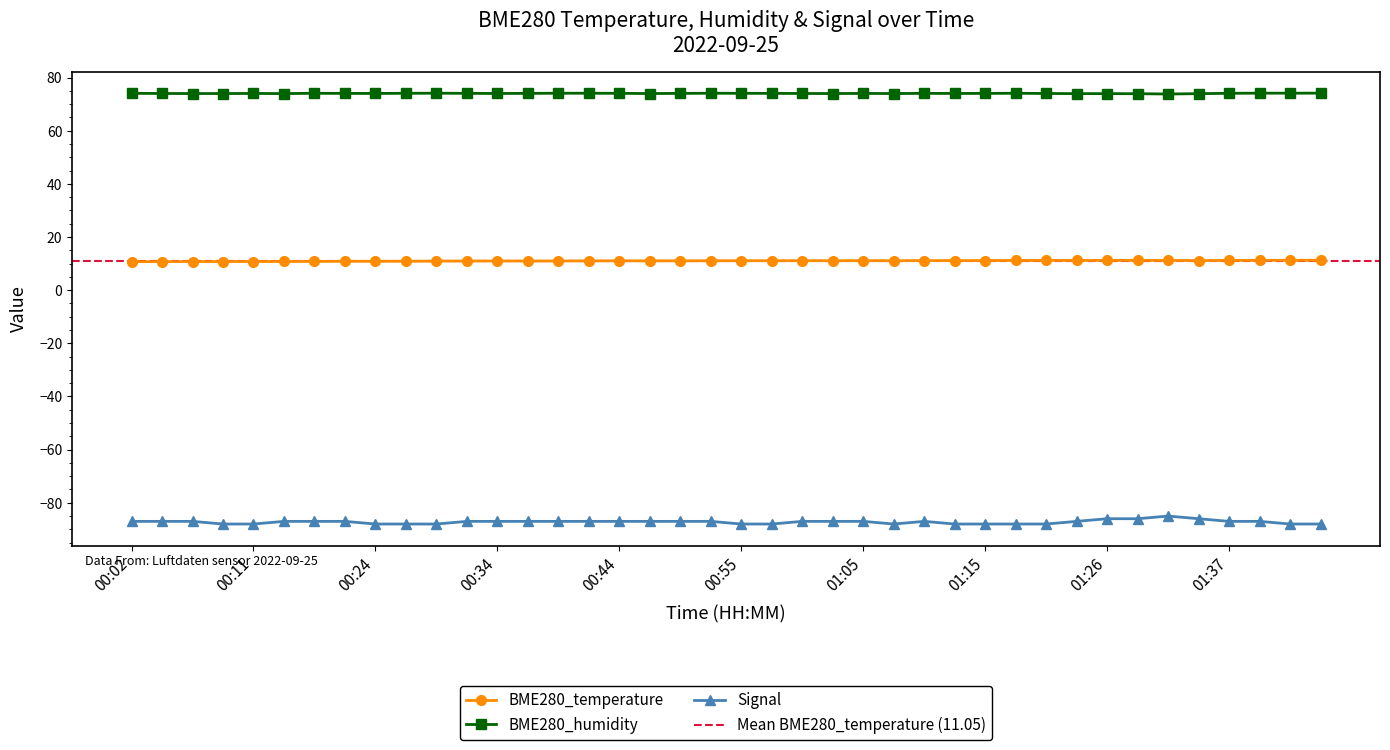

The Signal series shows -120.2 at 01:07. True or false?

False